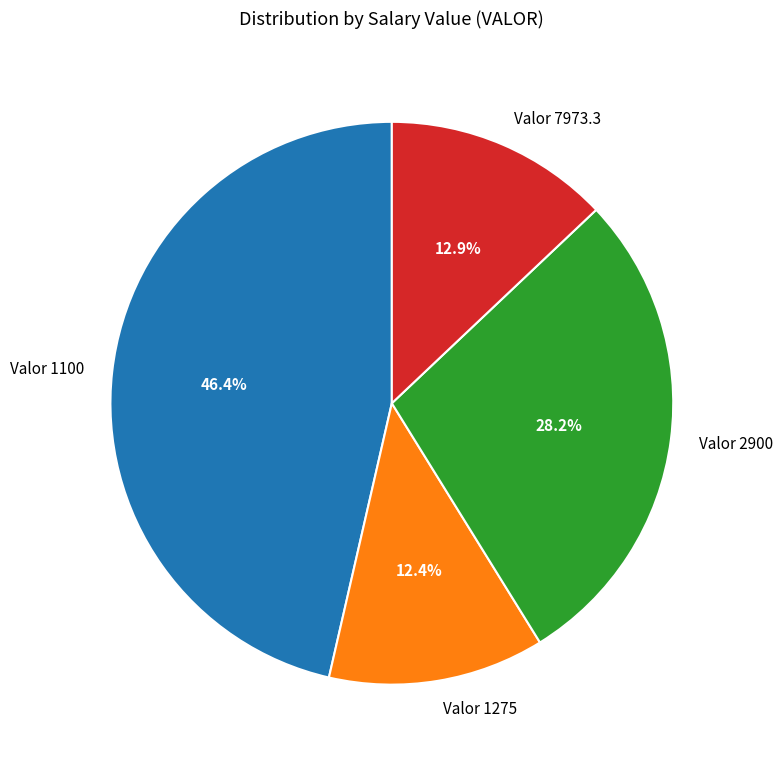

Does Valor 1275 account for over 50% of the chart?

No